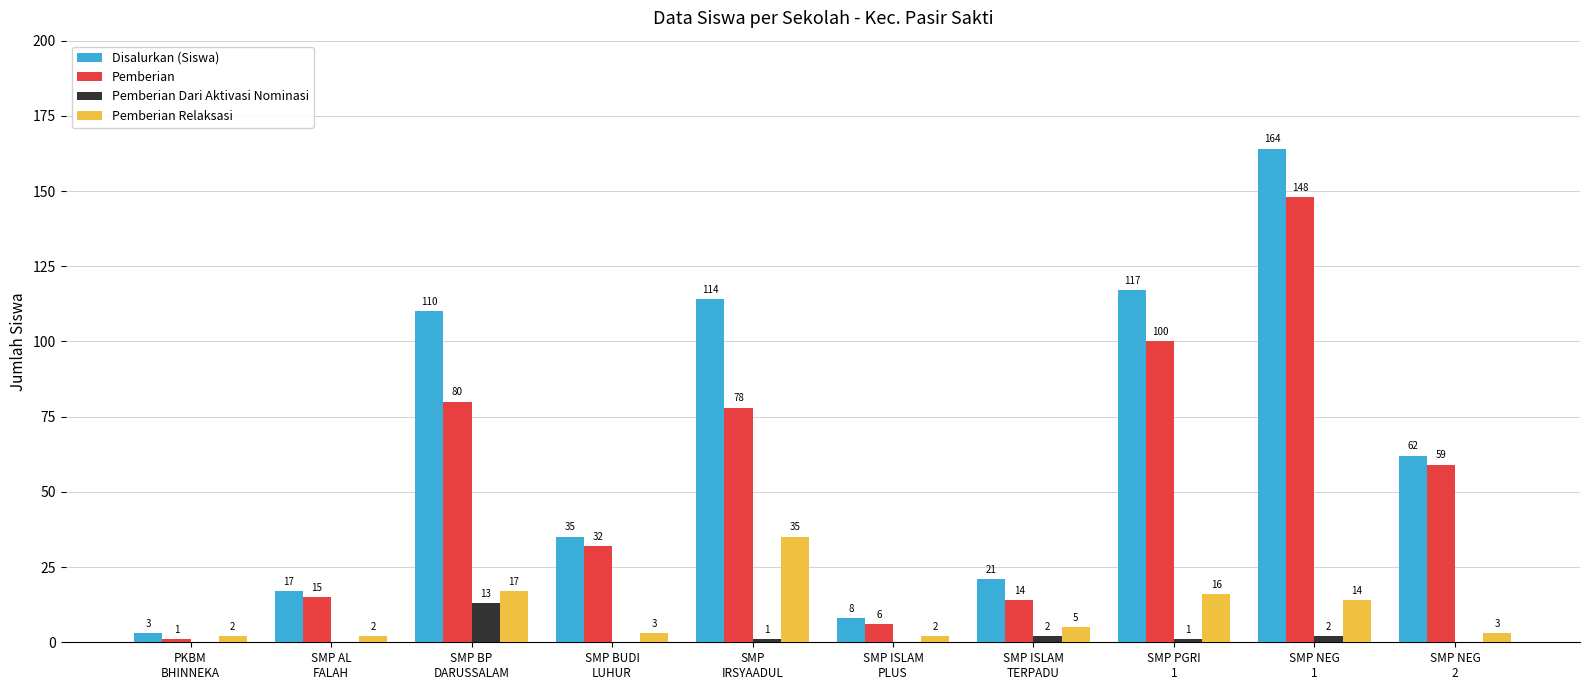

What is the sum of all Pemberian Relaksasi values?

99